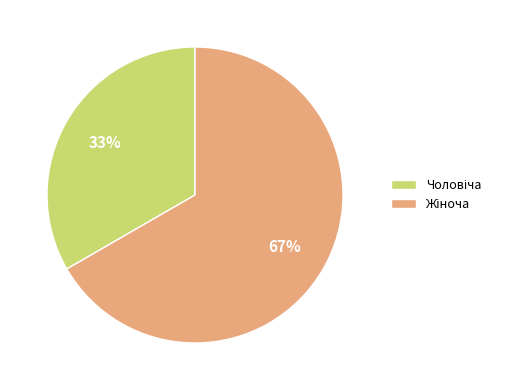

Is there a majority slice in this chart?

Yes